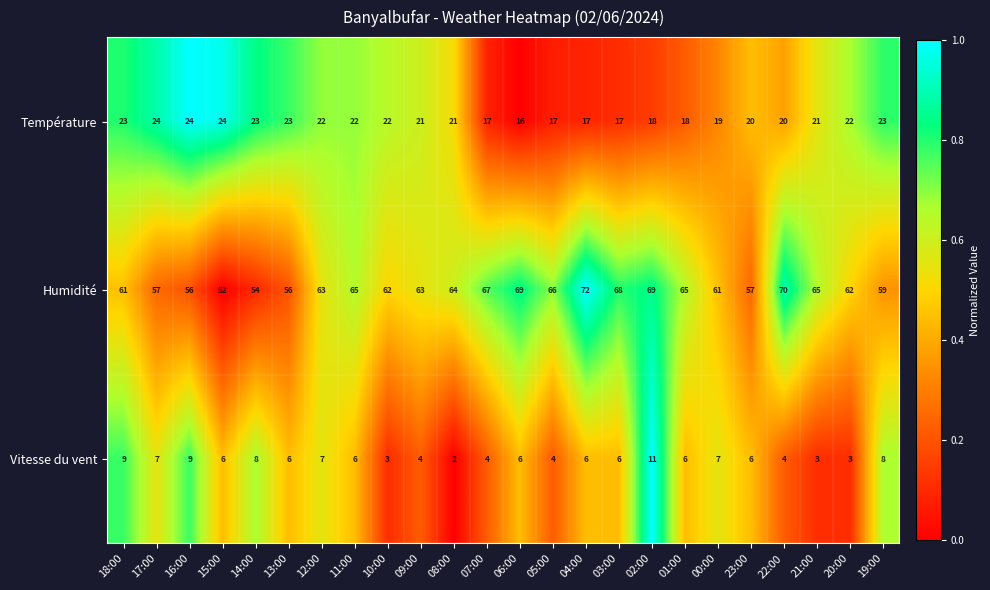

What is the difference between the highest and lowest values at 08:00?

62